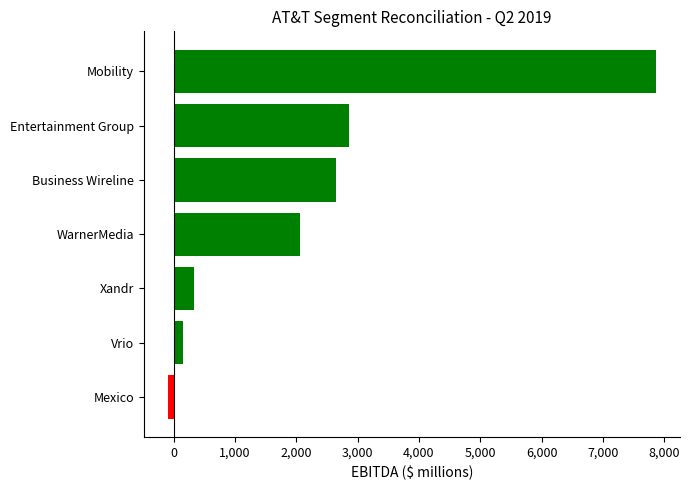

List the labels in order of value, largest first.

Mobility, Entertainment Group, Business Wireline, WarnerMedia, Xandr, Vrio, Mexico